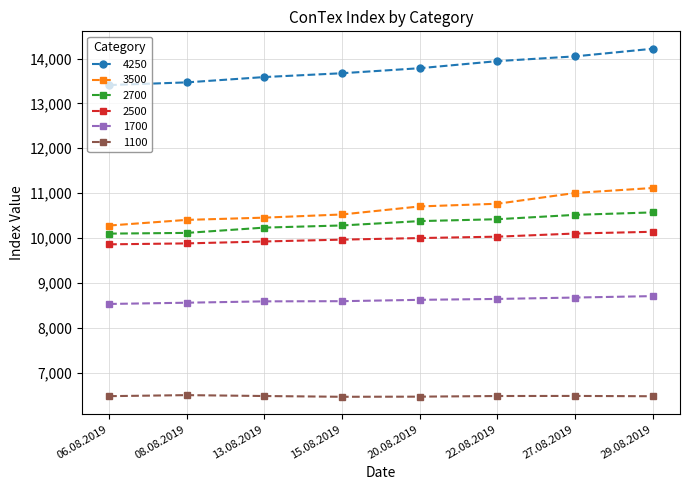

The value of 1100 at 29.08.2019 is 11491. True or false?

False